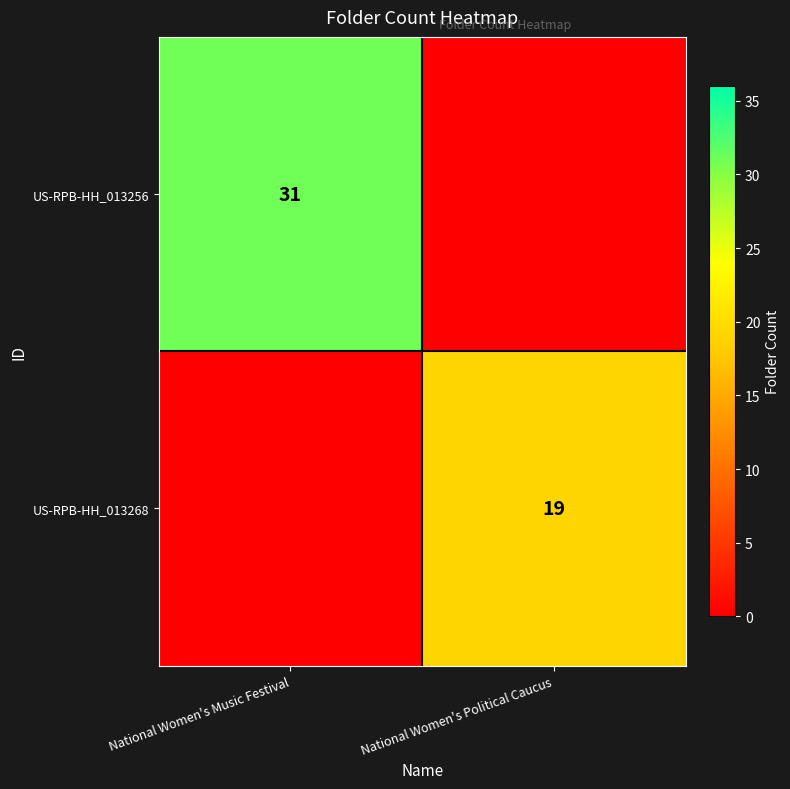

Is it true that US-RPB-HH_013268 equals 19 at National Women's Political Caucus?

True